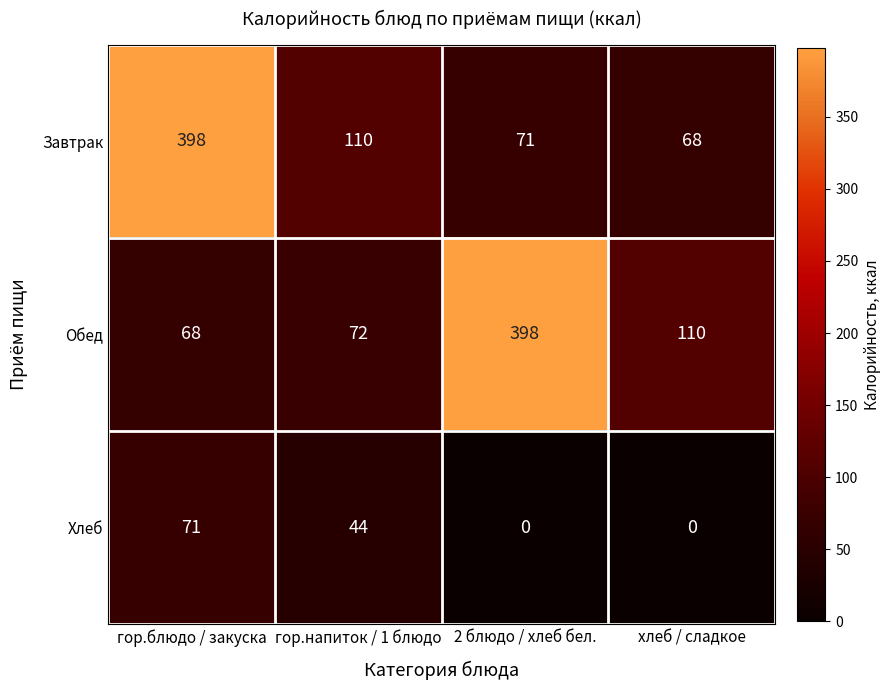

Is it true that Обед equals 92 at гор.блюдо / закуска?

False